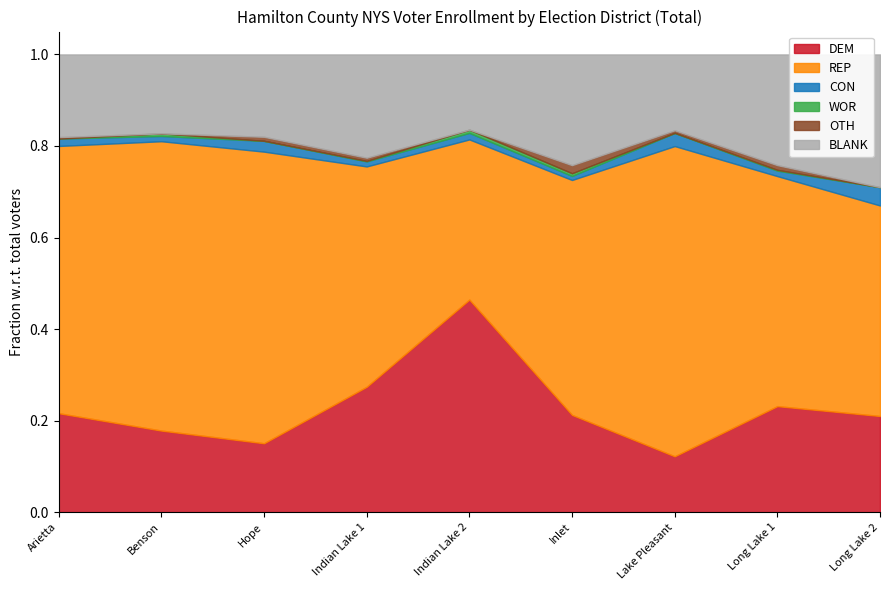

True or false: BLANK and OTH intersect in this chart.

False